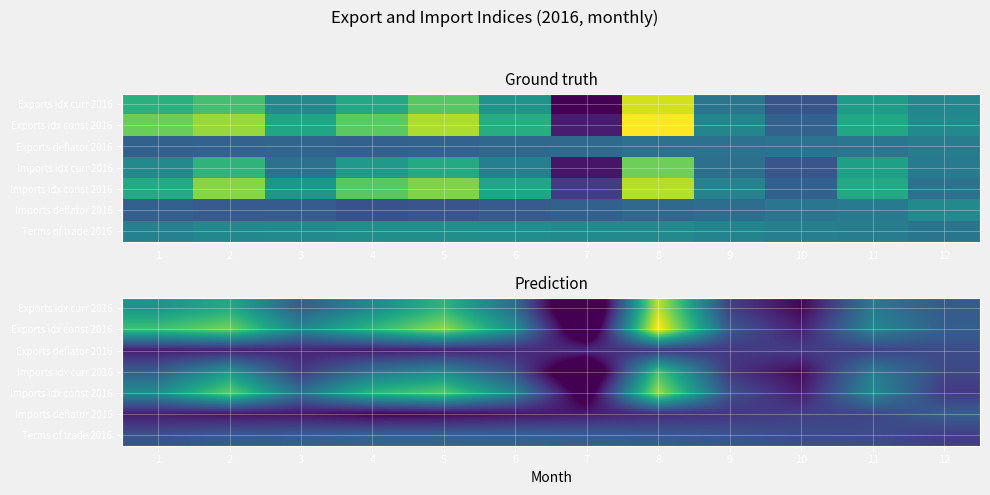

List the series in order of their peak value, highest first.

Exports idx const 2016, Exports idx curr 2016, Imports idx const 2016, Imports idx curr 2016, Terms of trade 2016, Imports deflator 2016, Exports deflator 2016